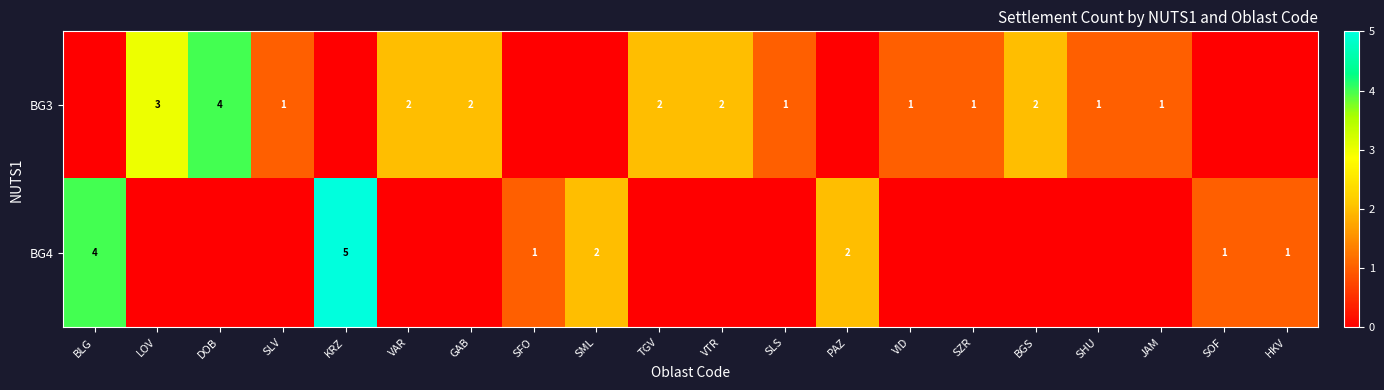

The BG4 series shows 1 at SFO. True or false?

True